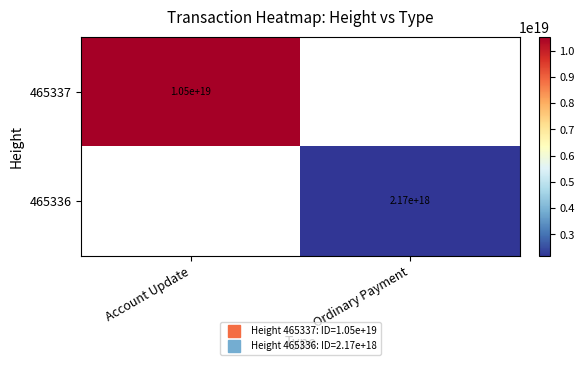

At how many categories does at least one series exceed 9900809895834746880?

1